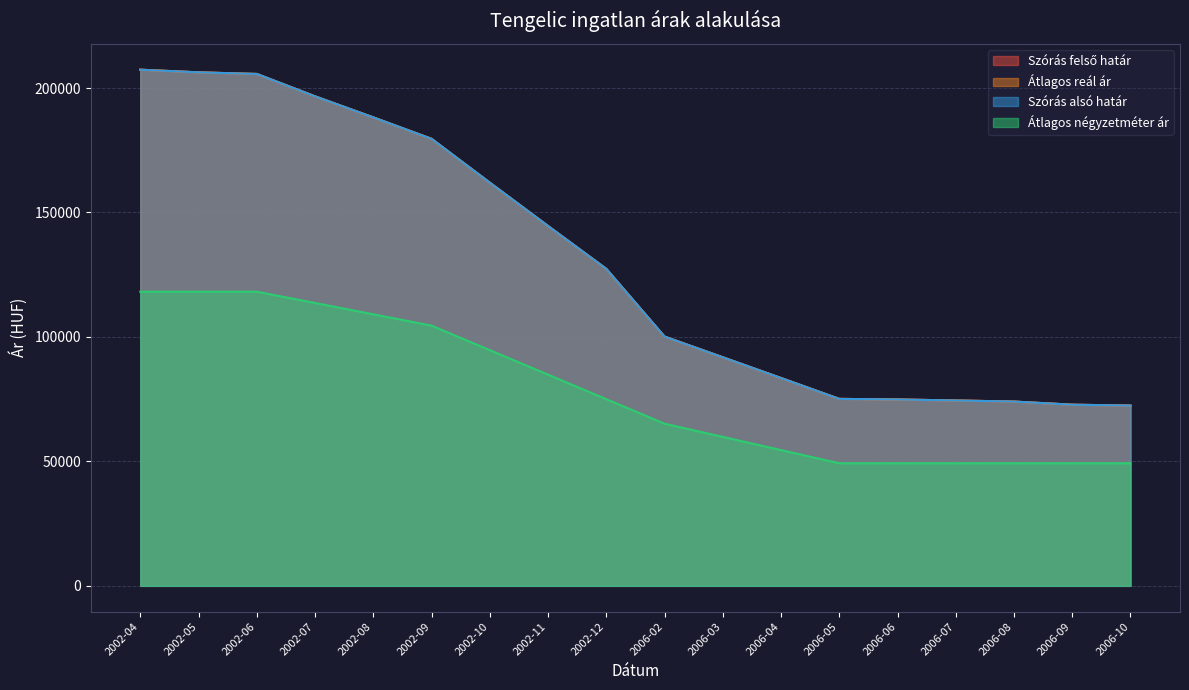

Where does the Szórás felső határ series first go above 127349?

2002-04